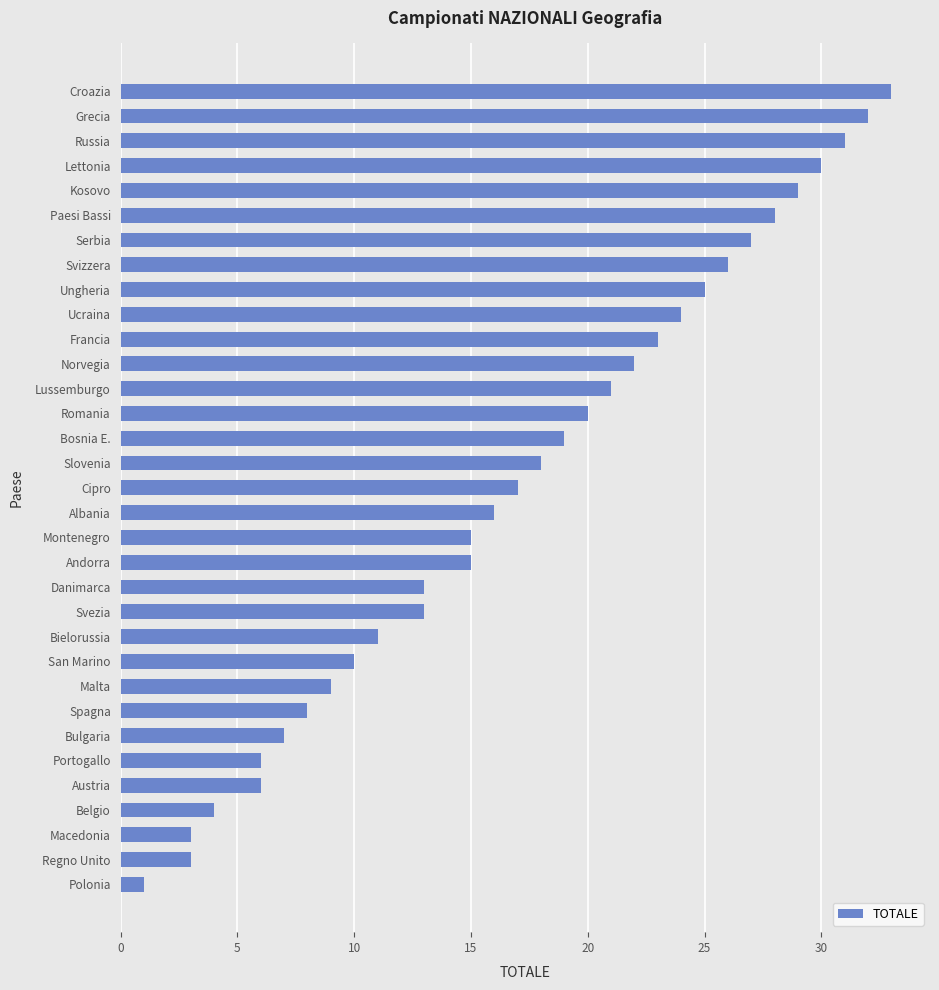

What is the difference between the maximum and second lowest values?

30